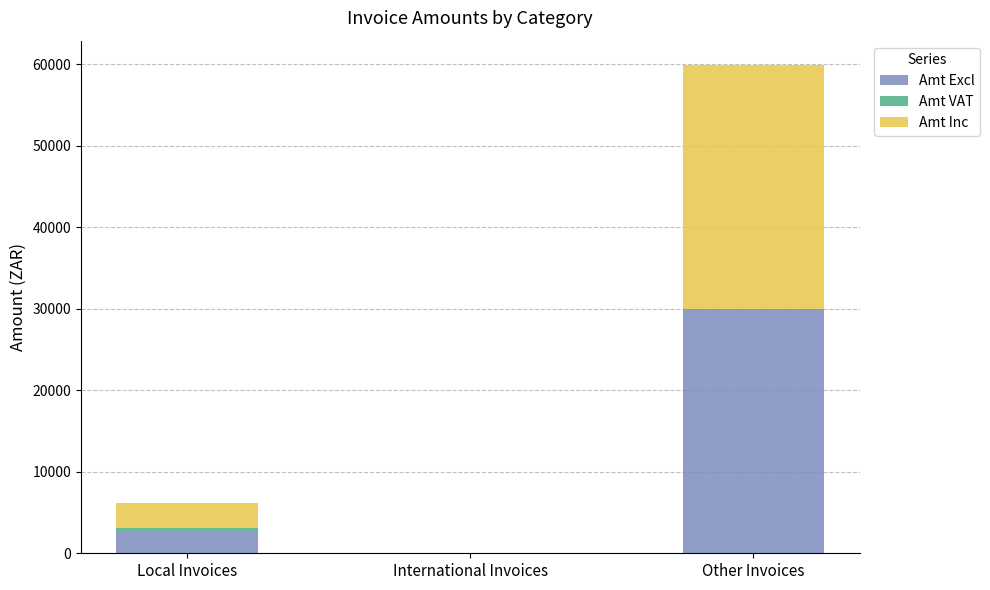

The value of Amt Excl at Other Invoices is 29935.4. True or false?

True